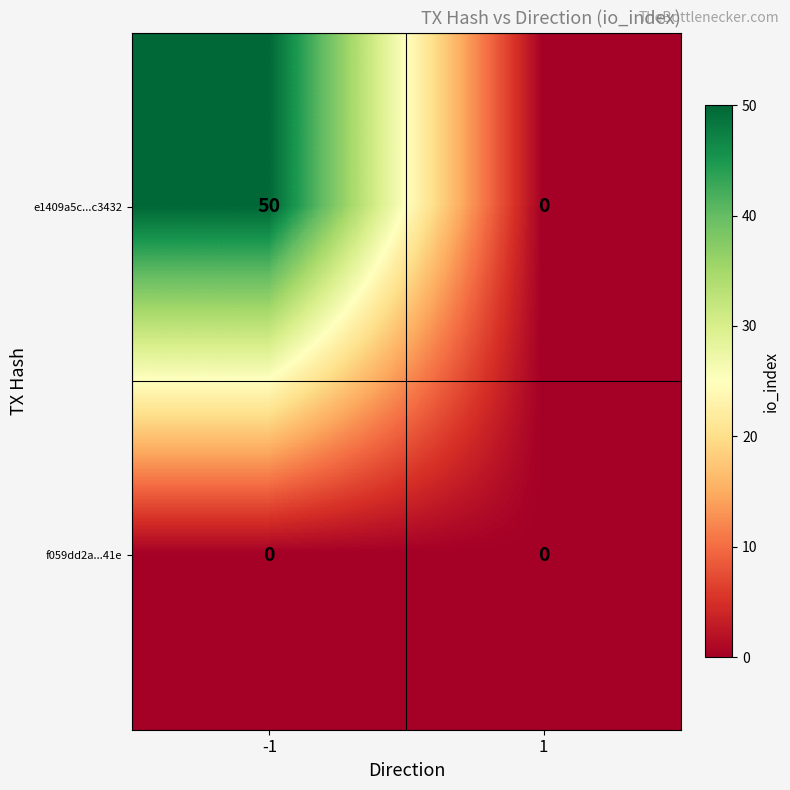

Between -1 and 1, which series saw the biggest shift?

e1409a5c...c3432